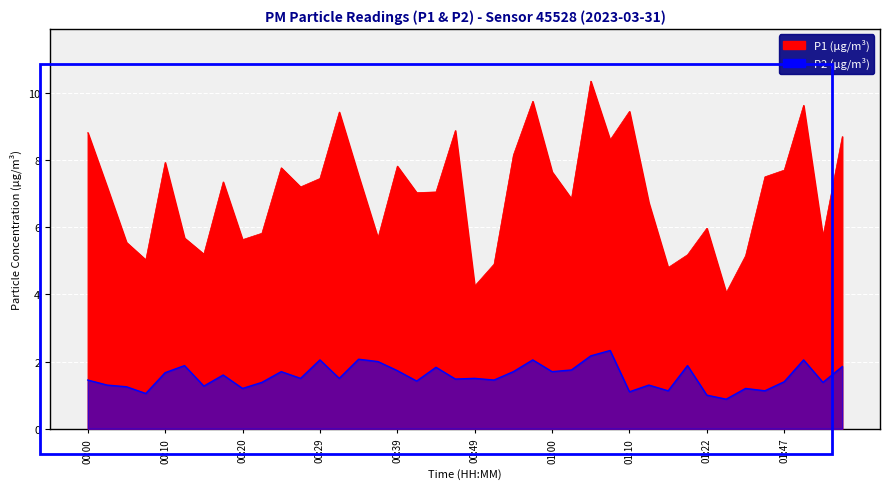

What position from the left is 01:12?

30